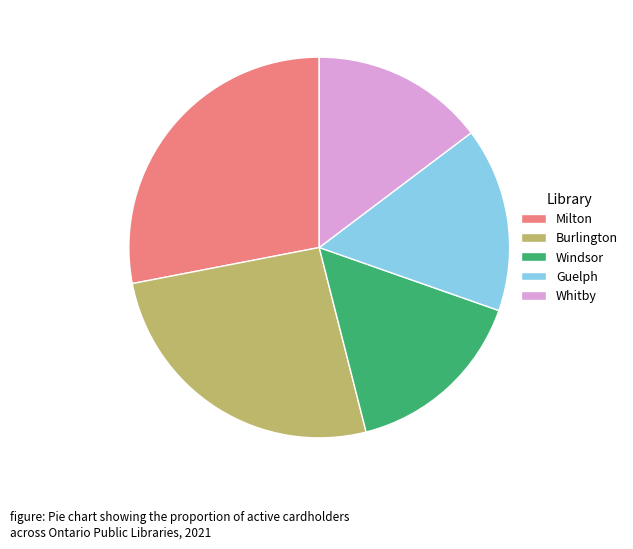

Does any single category account for the majority?

No